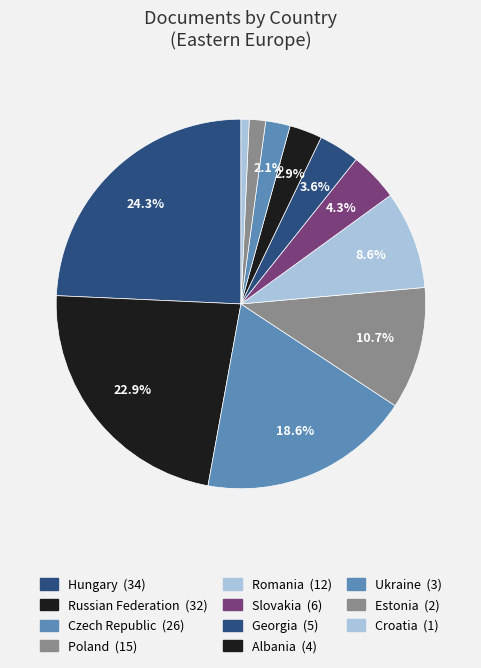

To the nearest percent, what is the average slice percentage?

9%